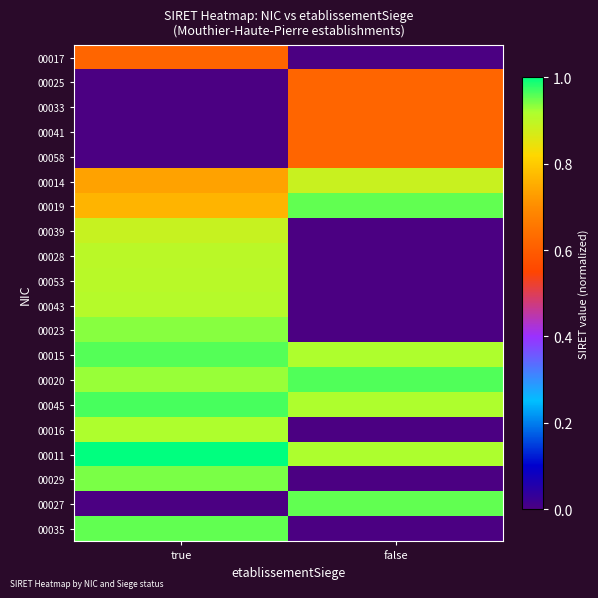

What is the difference between the highest and lowest values at false?

1.0